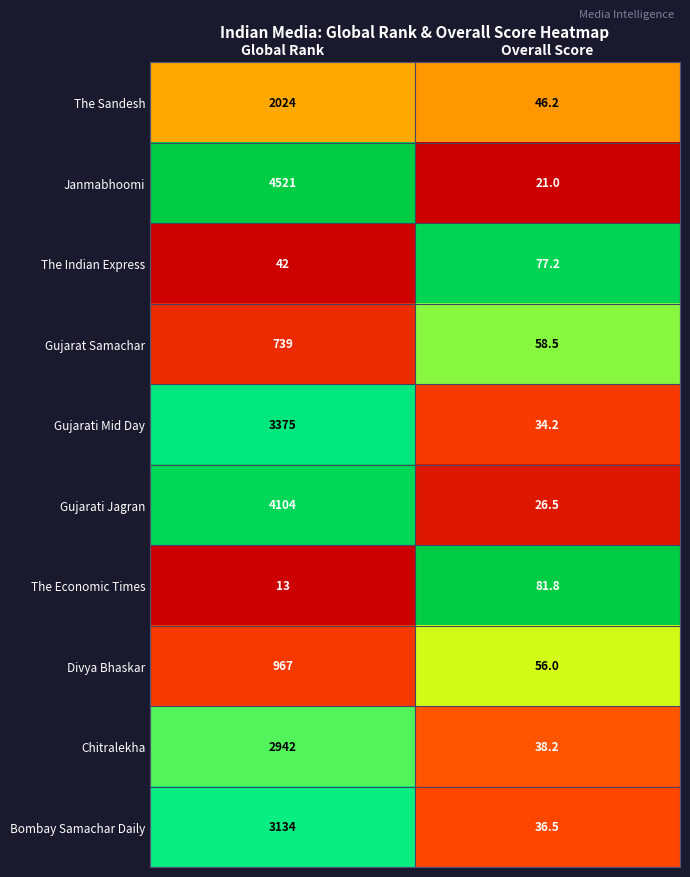

What is the greatest value displayed?

4521.0